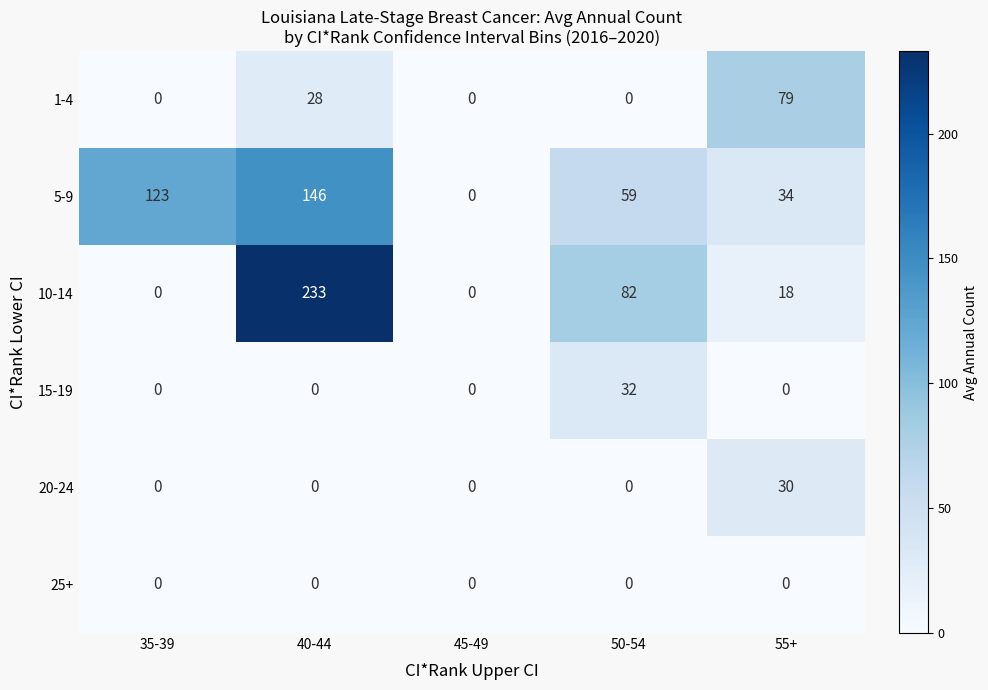

True or false: 20-24 has a value of 18 at 45-49.

False